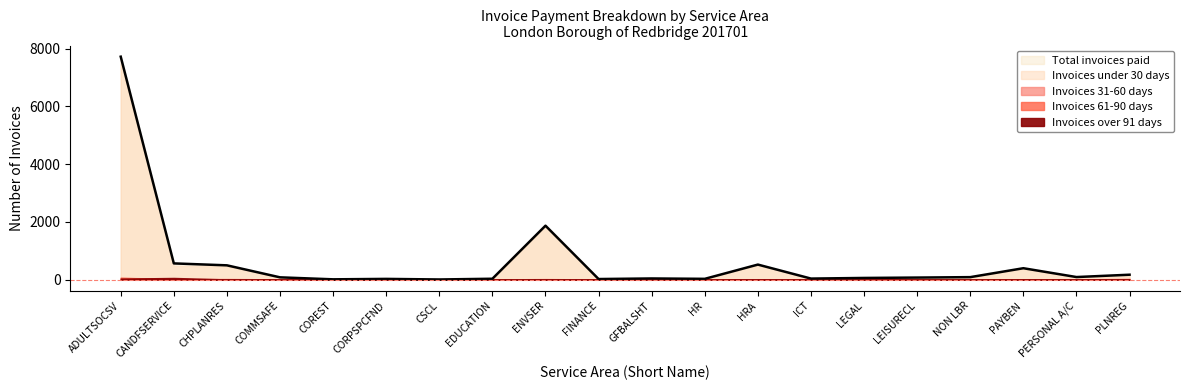

Does the chart display data point markers on the line(s)?

No